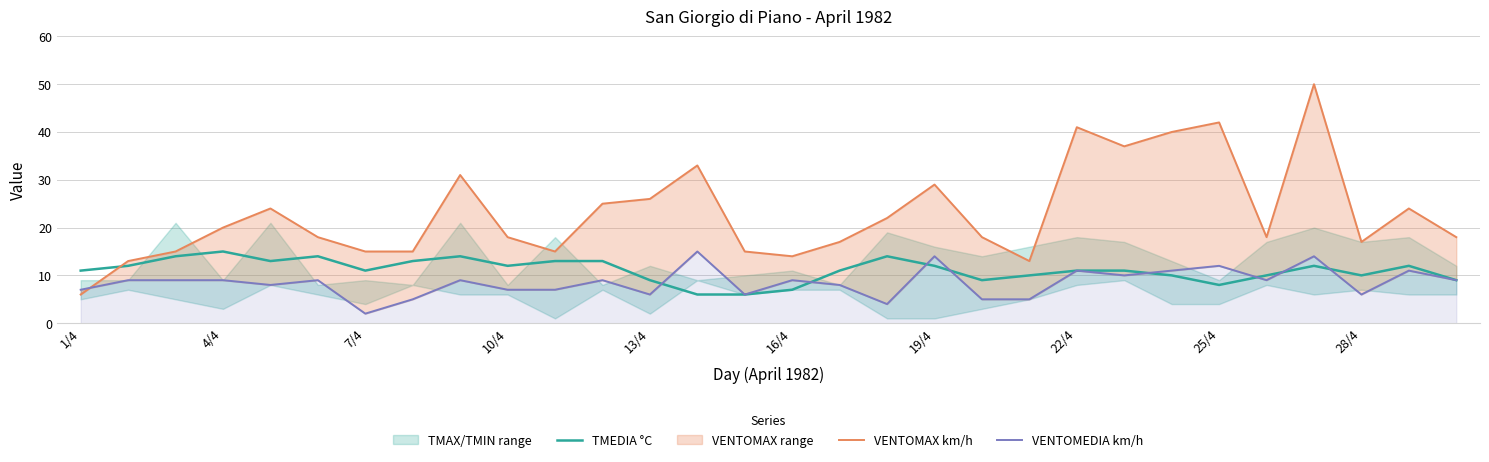

Count the number of categories in the chart.

30